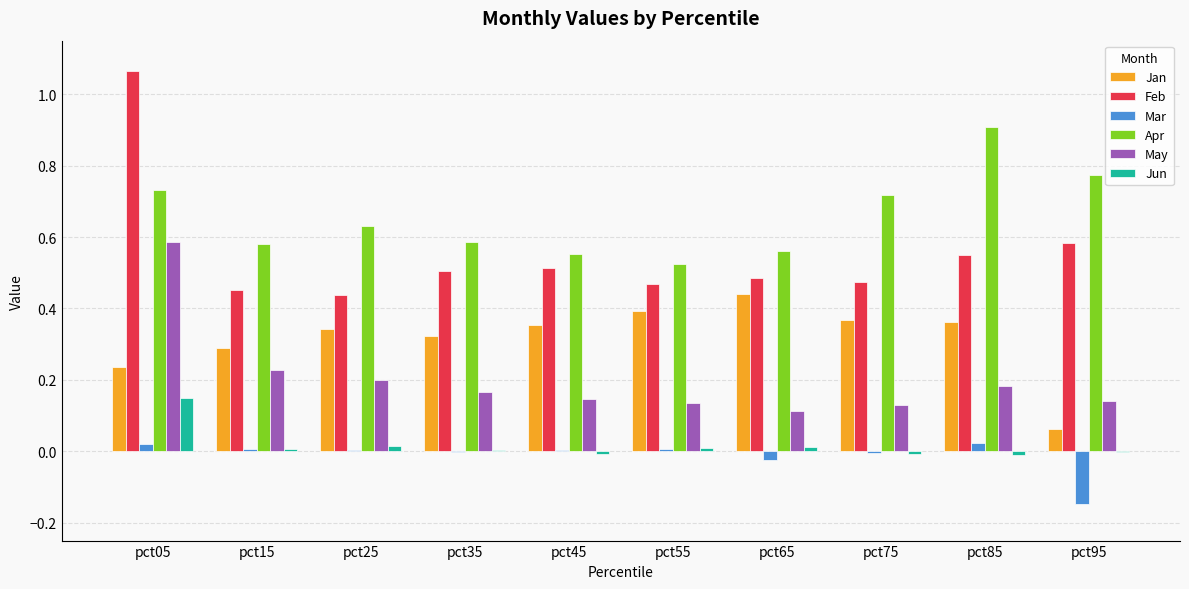

Between pct45 and pct75, which series saw the biggest shift?

Apr